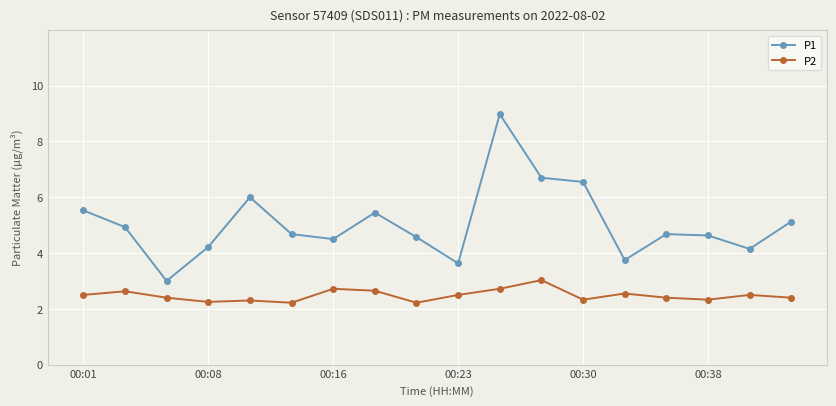

Does the chart have visible grid lines?

Yes